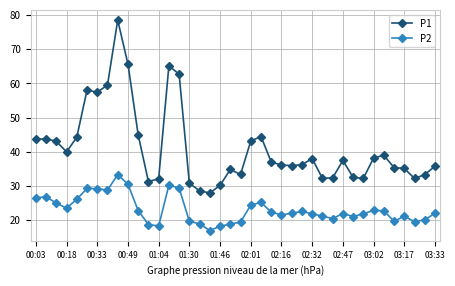

What is the value of the P2 point at the 13th from the left?

18.3